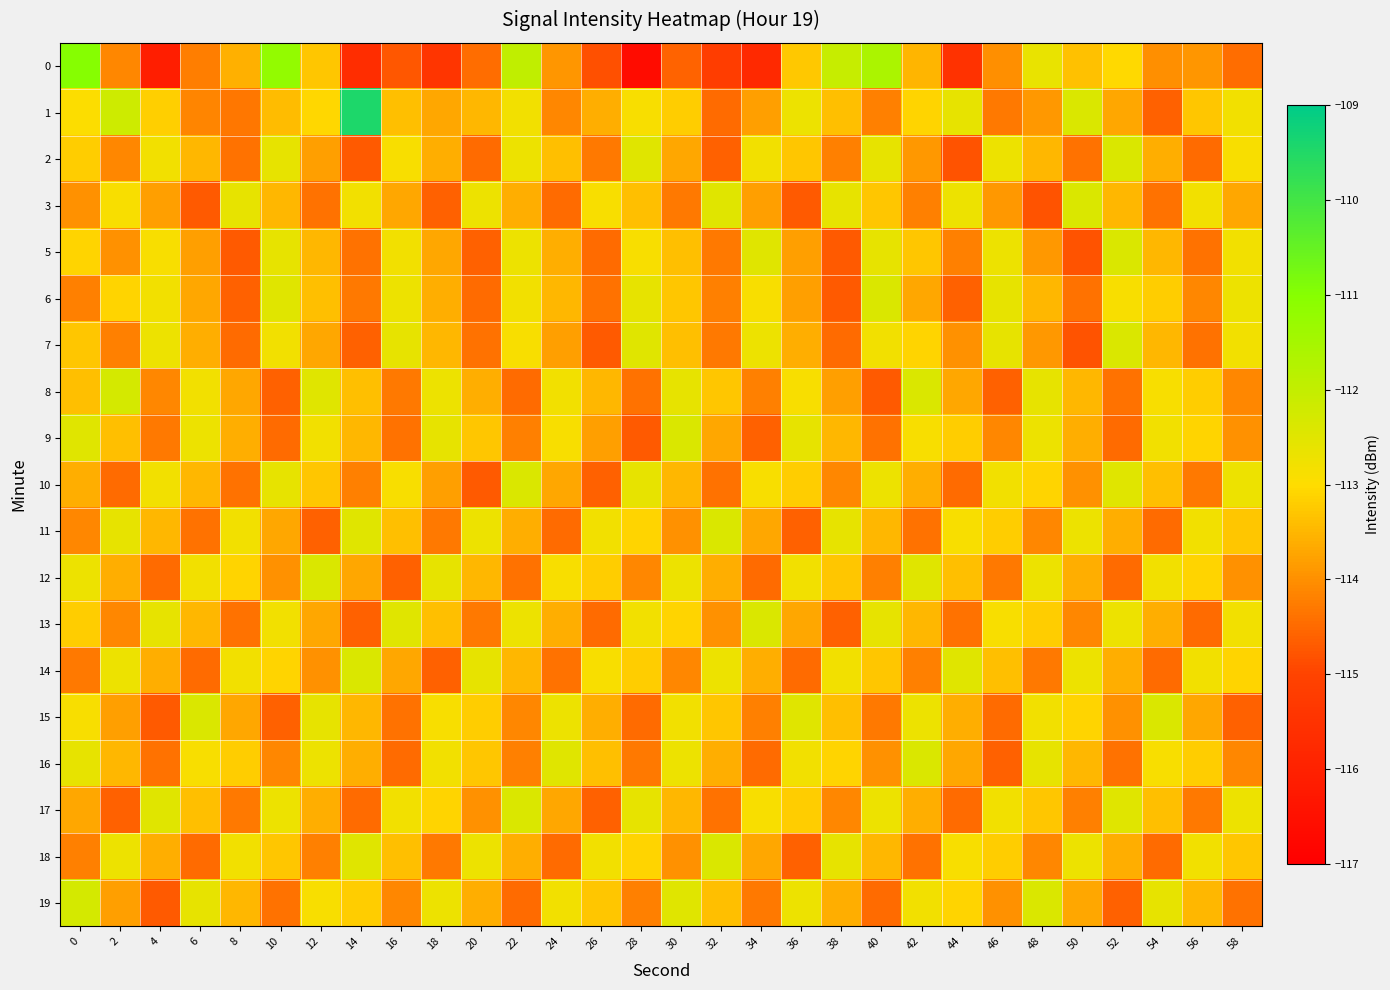

At which category does the chart reach its minimum across all series?

28